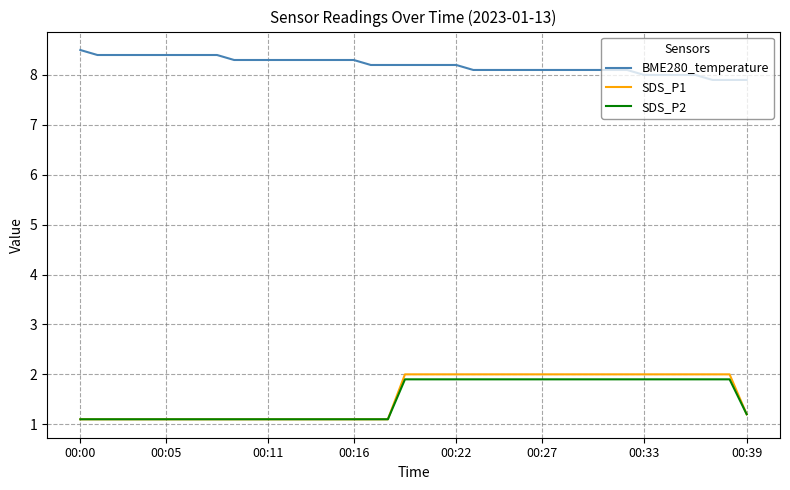

What is the sum of all SDS_P1 values?

62.1